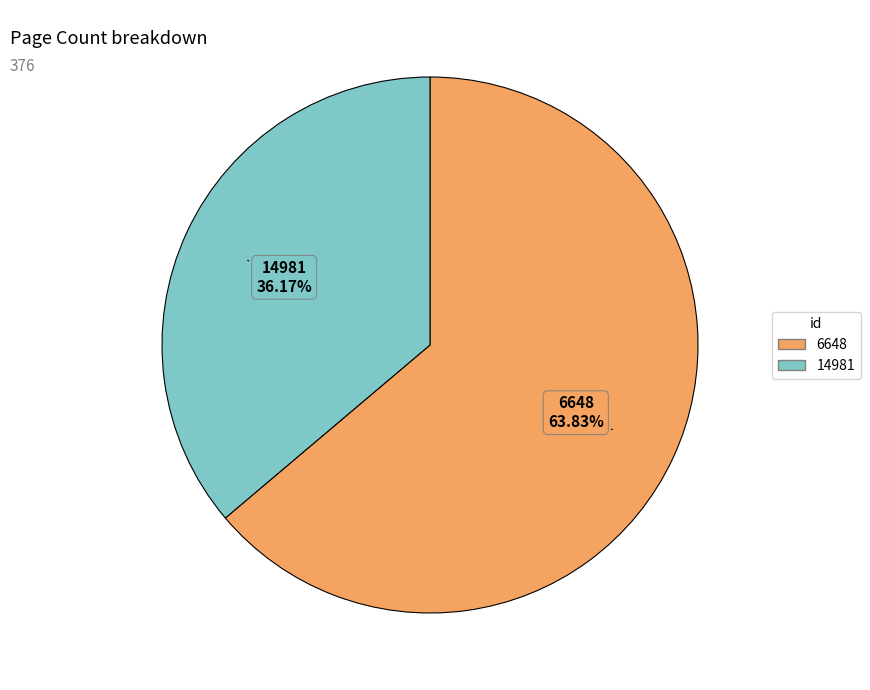

True or false: 6648 accounts for 64% of the total.

True